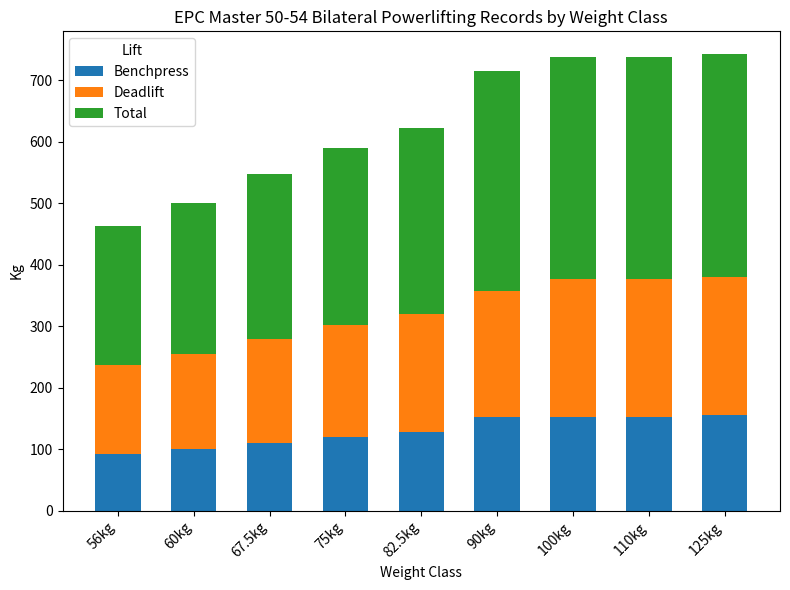

What is the maximum value for Benchpress?

155.0